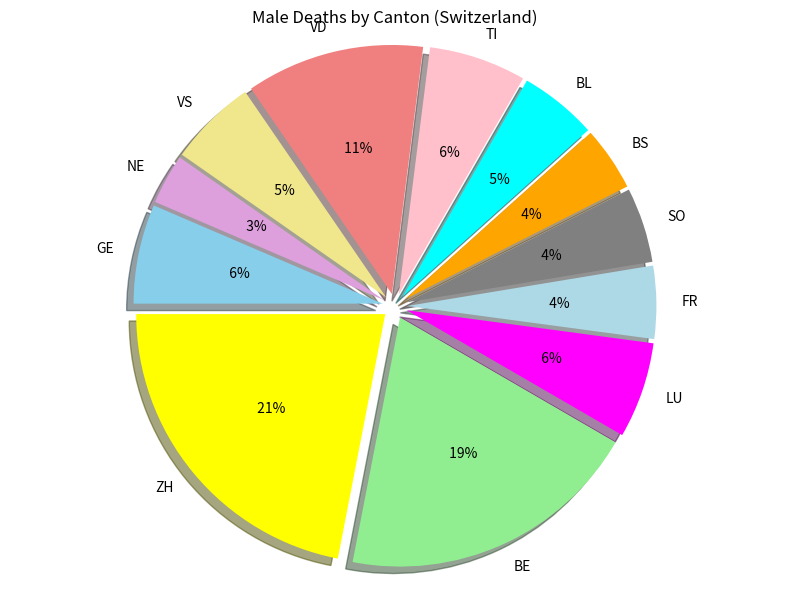

Between SO and LU, which is larger?

LU